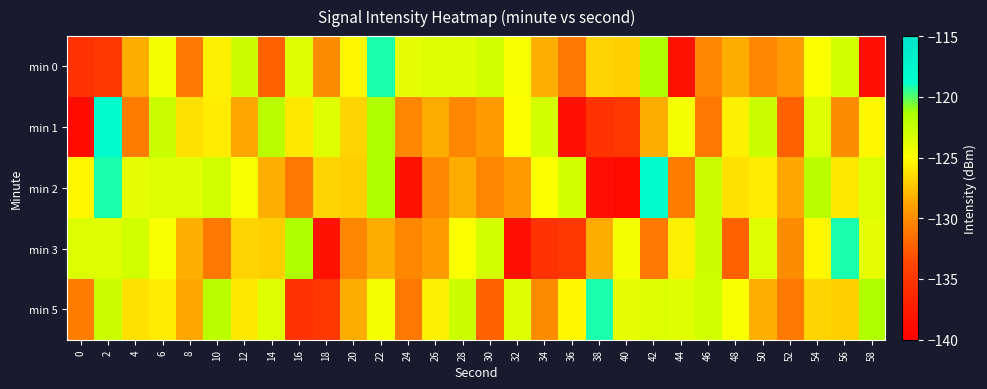

Rank the series at 14 from highest to lowest value.

min 1, min 5, min 3, min 2, min 0